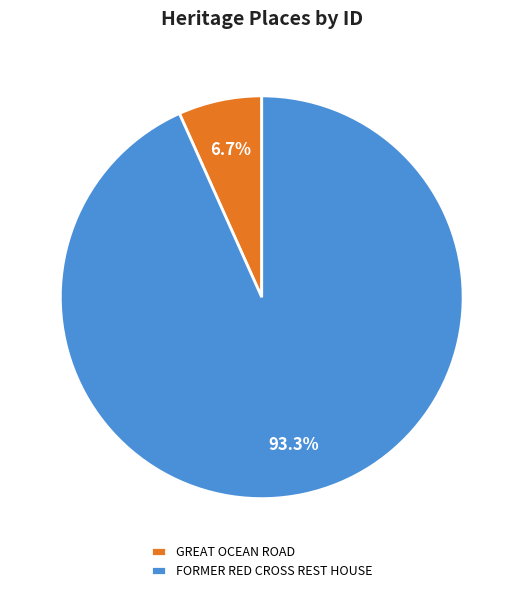

The FORMER RED CROSS REST HOUSE slice represents 81% of the pie. True or false?

False